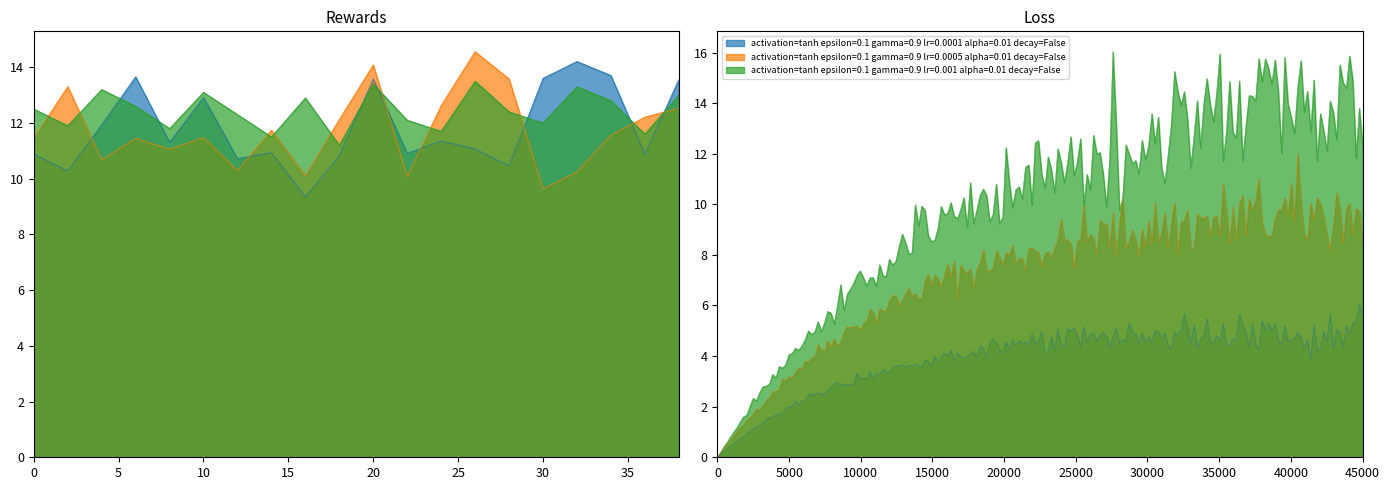

List the series in order of their peak value, lowest first.

activation=tanh epsilon=0.1 gamma=0.9 lr=0.001 alpha=0.01 decay=False, activation=tanh epsilon=0.1 gamma=0.9 lr=0.0001 alpha=0.01 decay=False, activation=tanh epsilon=0.1 gamma=0.9 lr=0.0005 alpha=0.01 decay=False